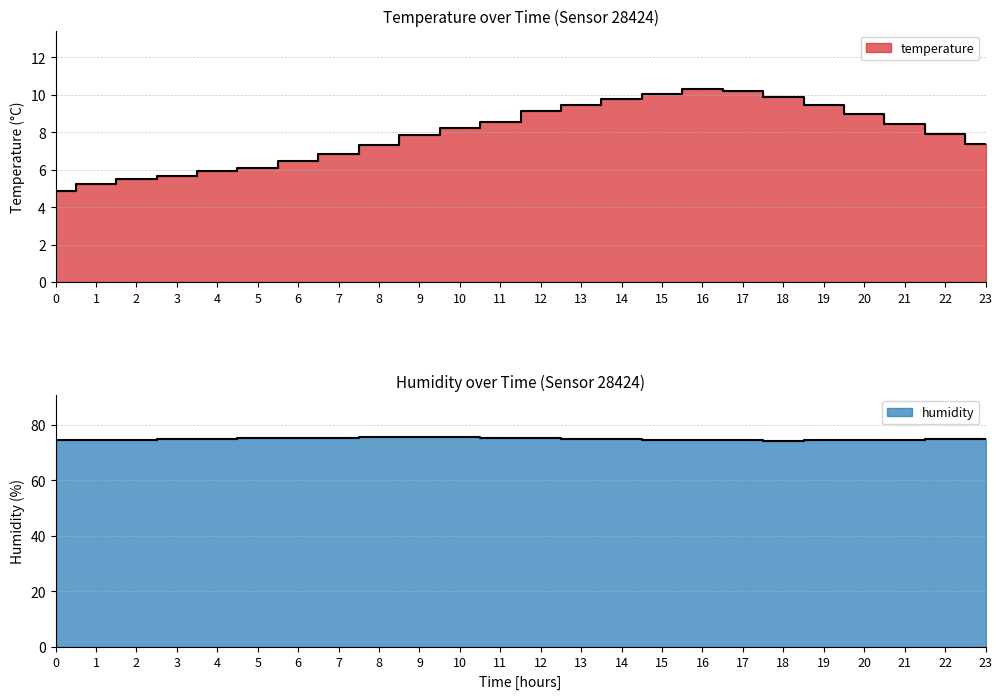

List the series in order of their overall mean, lowest first.

temperature, humidity